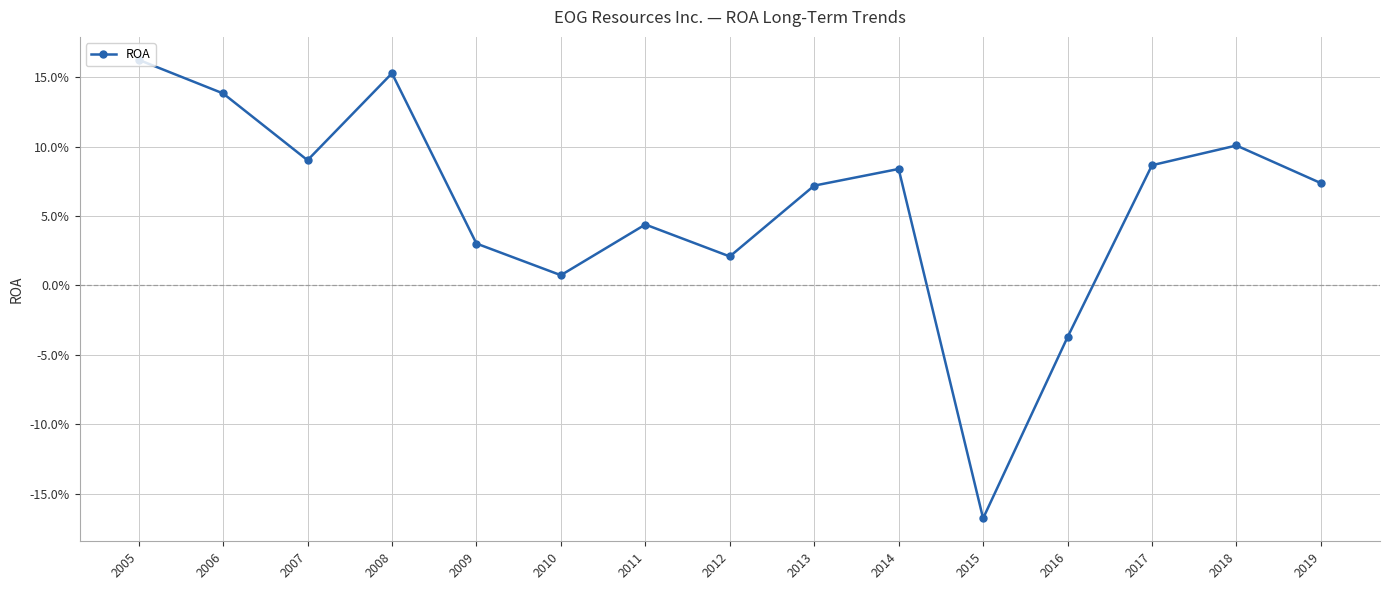

Is this an area chart (filled region under the line)?

No